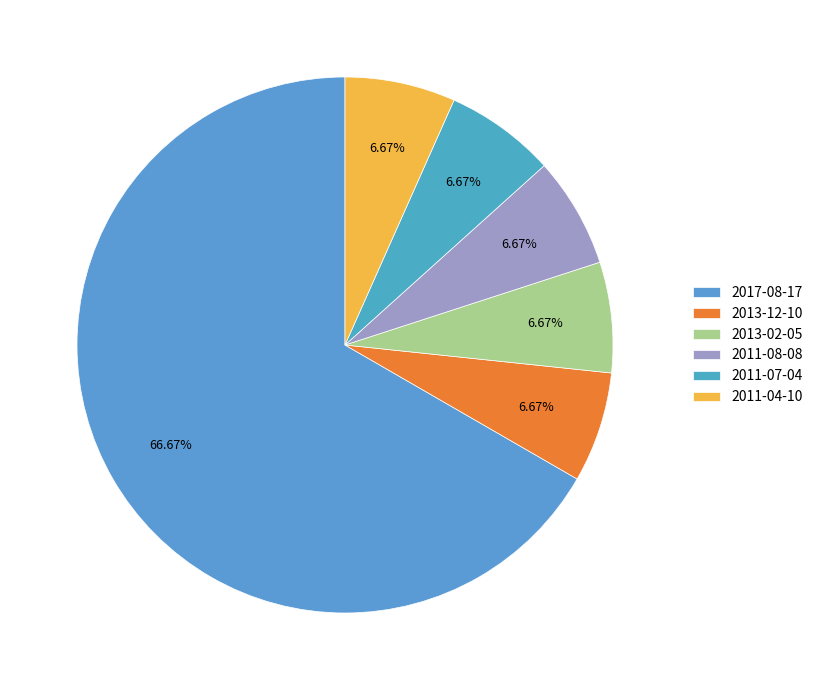

Does any single category account for the majority?

Yes